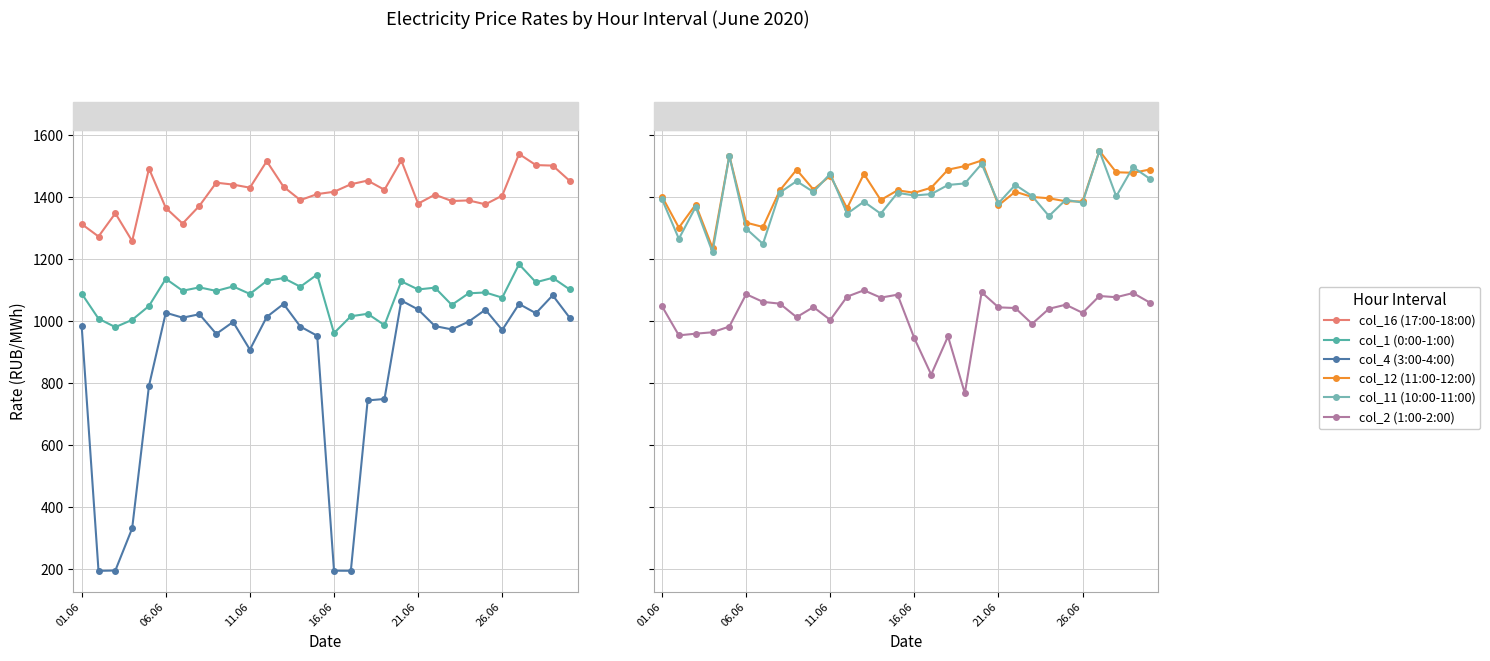

Is it true that col_12 (11:00-12:00) equals 2387.2 at 24?

False